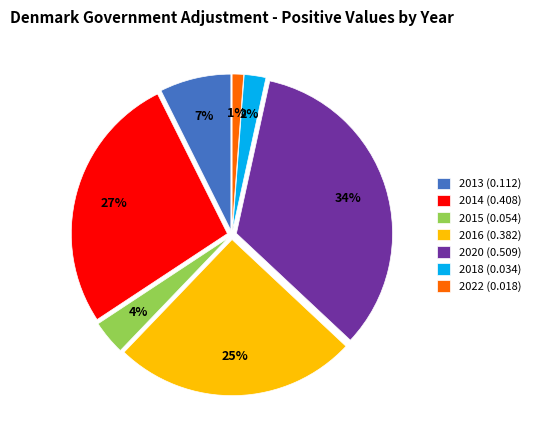

Is the sum of 2020 and 2018 greater than half?

No